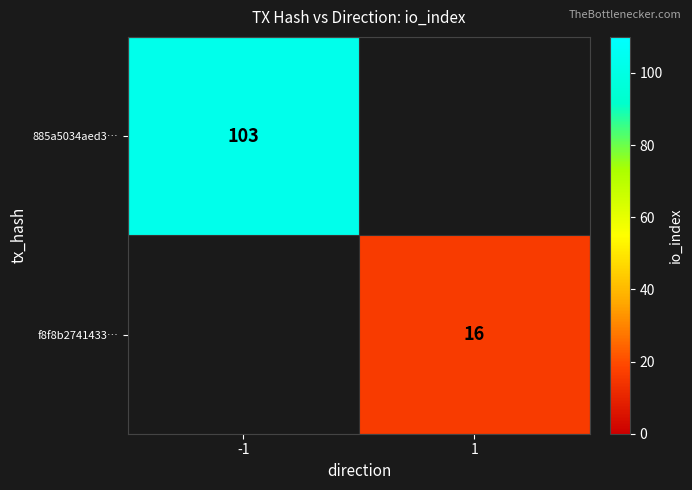

True or false: 885a5034aed3… has a value of 44 at -1.

False